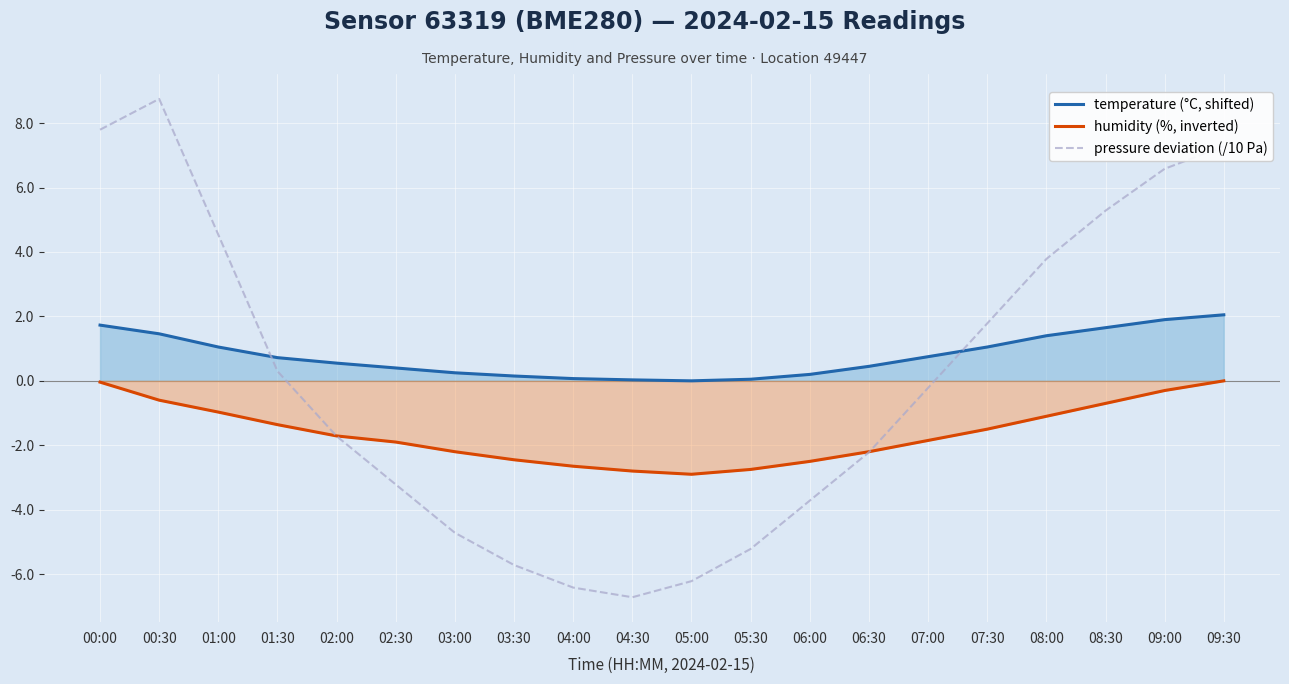

Rank the series at 06:30 from highest to lowest value.

temperature (°C, shifted), humidity (%, inverted), pressure deviation (/10 Pa)